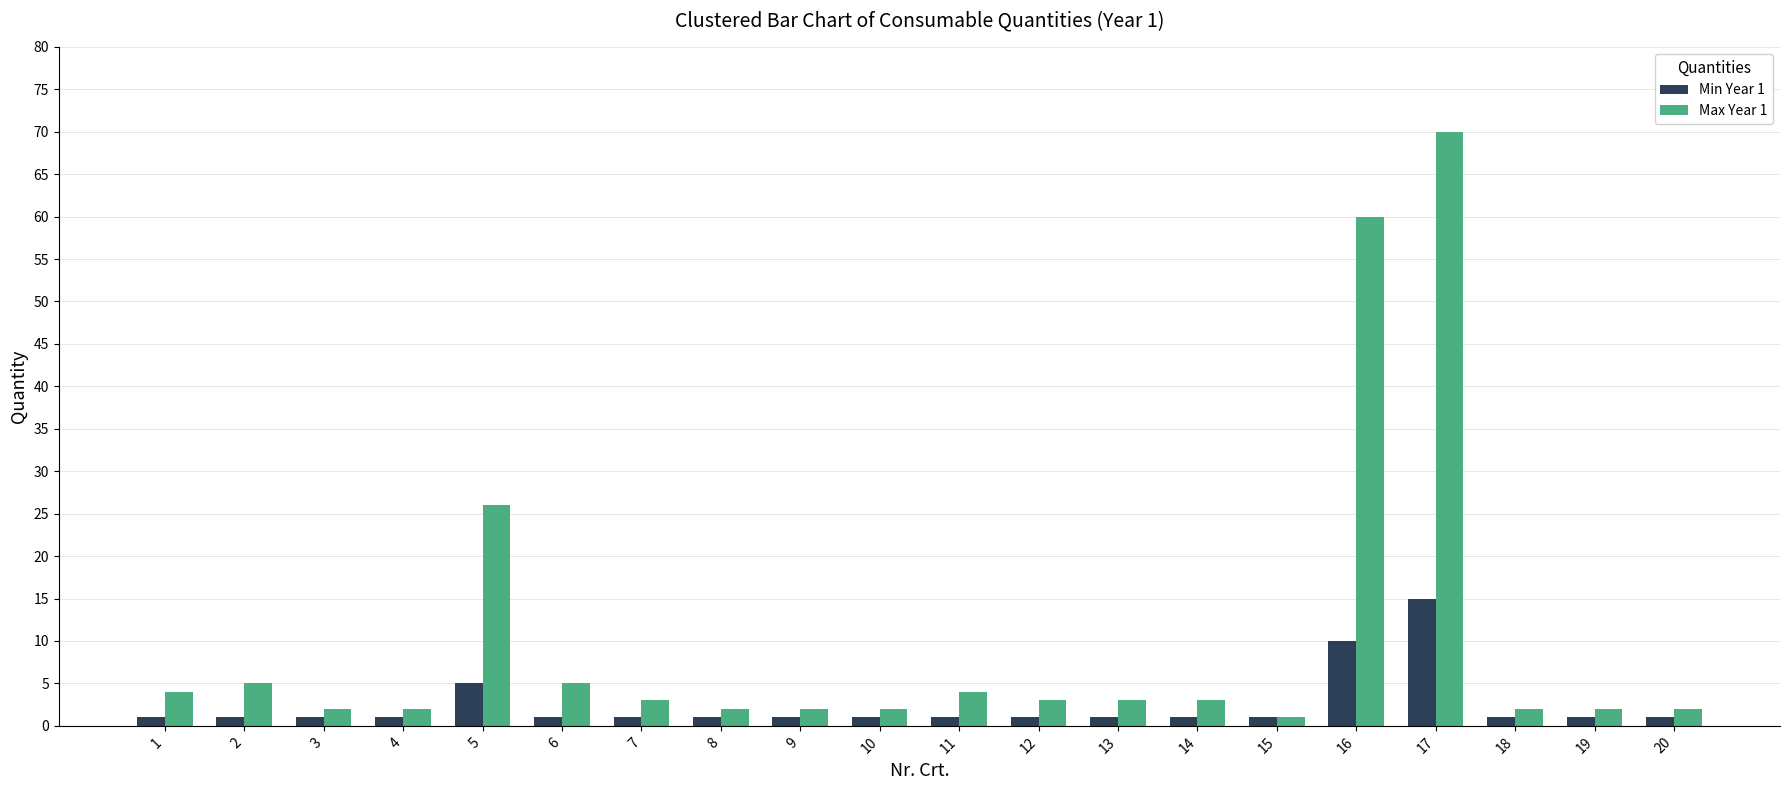

At how many categories does at least one series exceed 48?

2